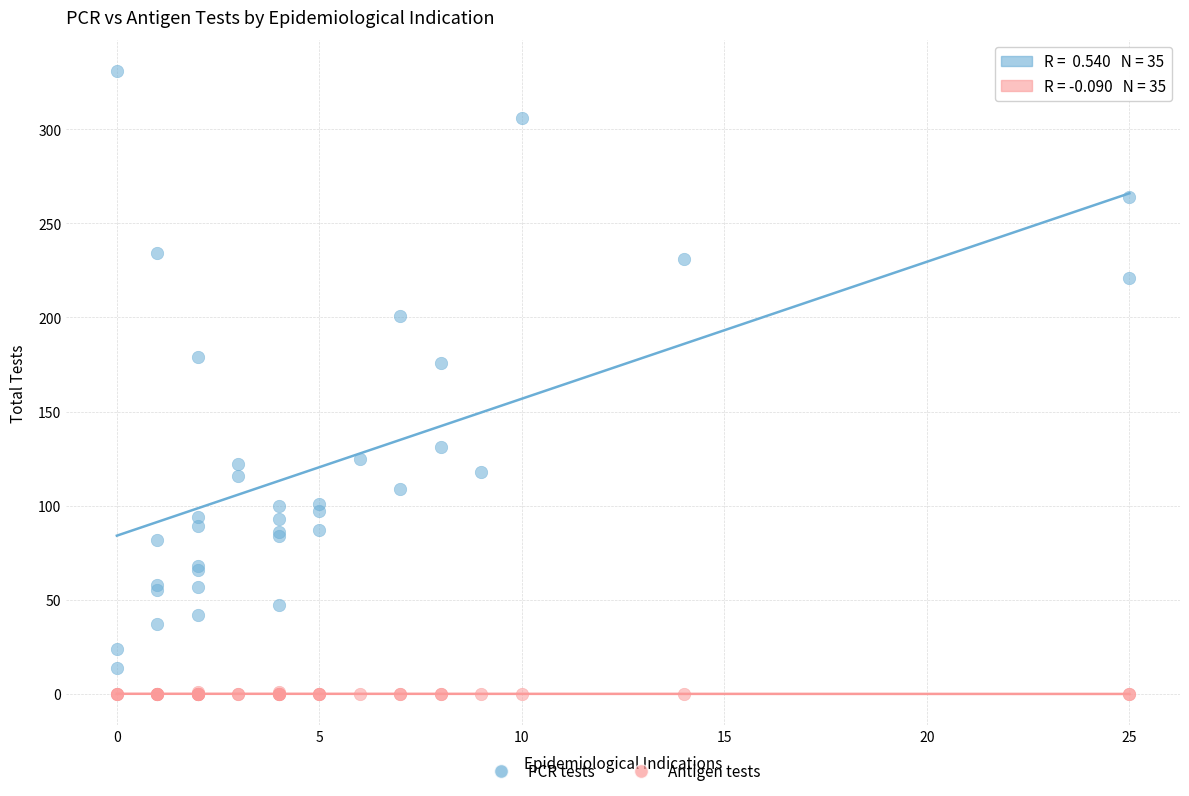

Which series reaches the maximum Y coordinate?

PCR tests